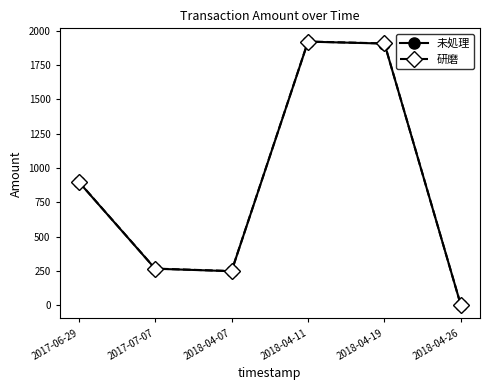

In 未処理, how many points are lower than both neighbors (excluding endpoints)?

1